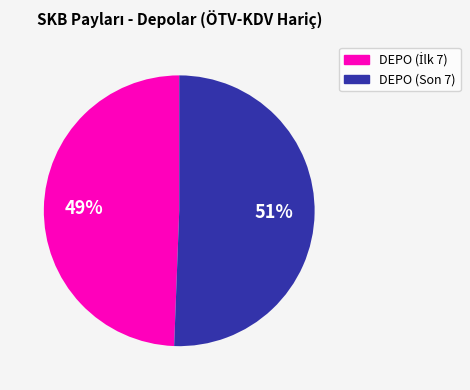

Is there a majority slice in this chart?

Yes